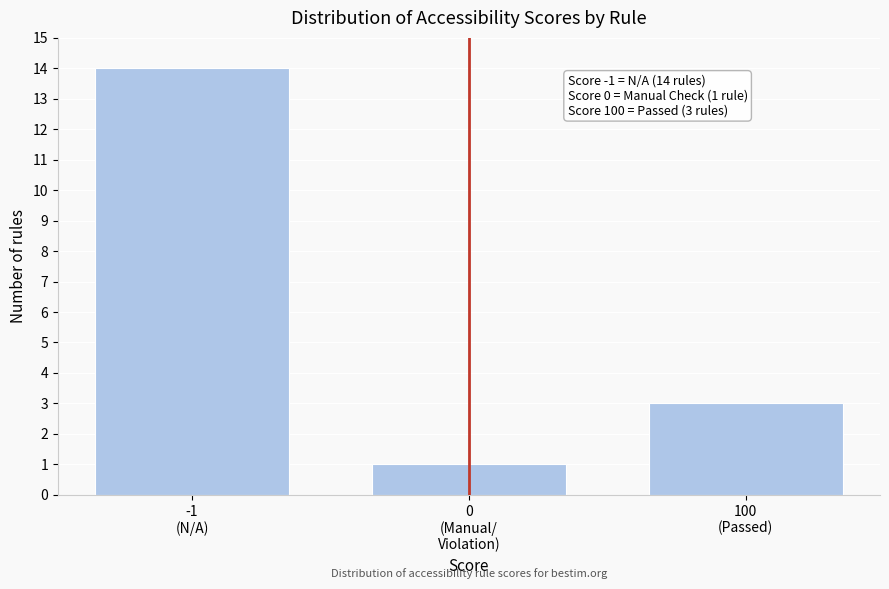

Reading left to right, what are all the values shown in this chart?

14	1	3